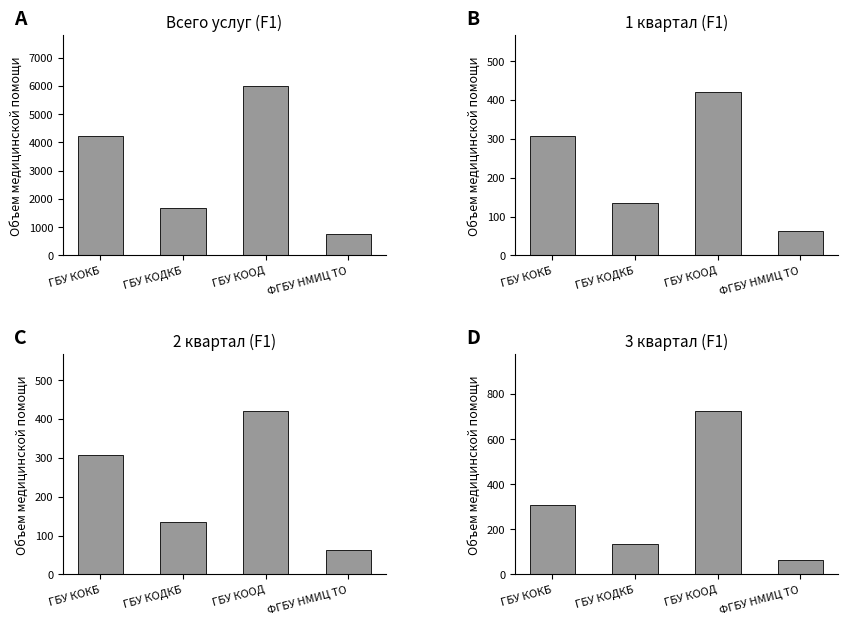

The Всего услуг series shows 750 at ФГБУ НМИЦ ТО. True or false?

True